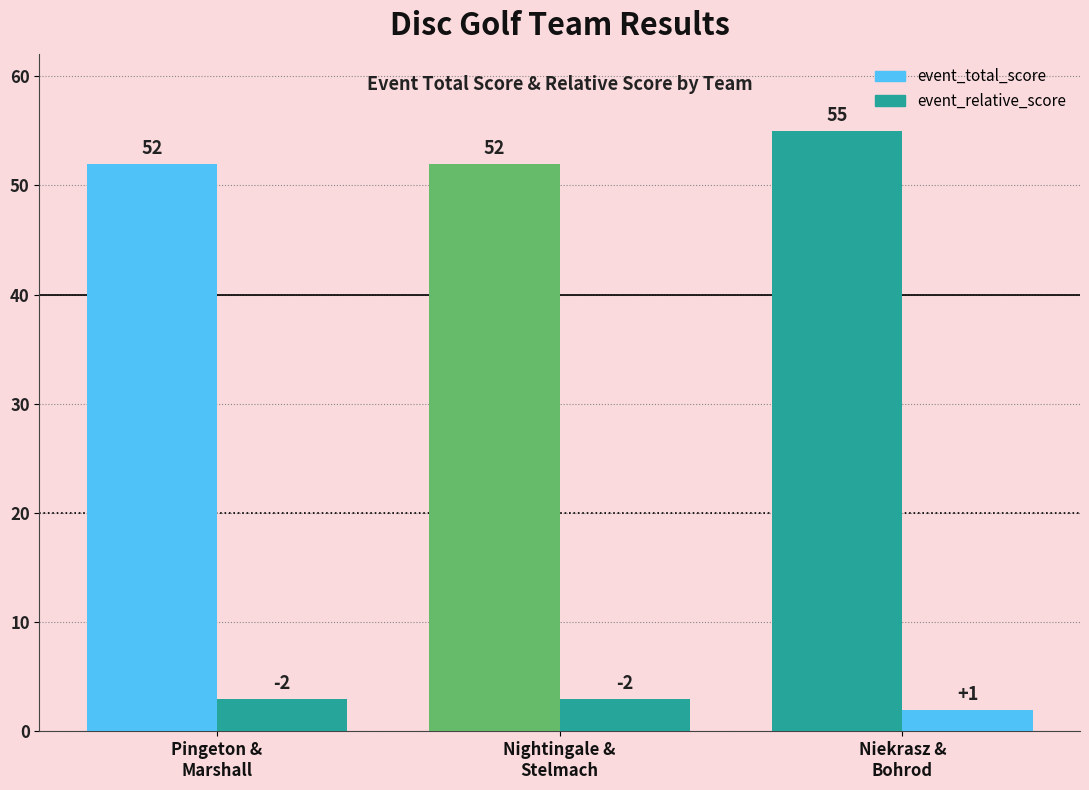

Count the number of categories in the chart.

3